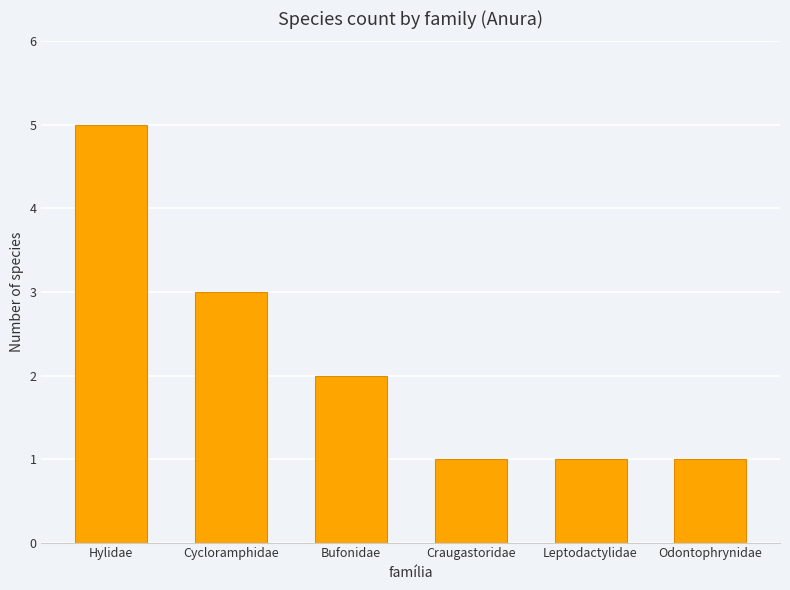

What is the difference between the maximum and minimum values?

4